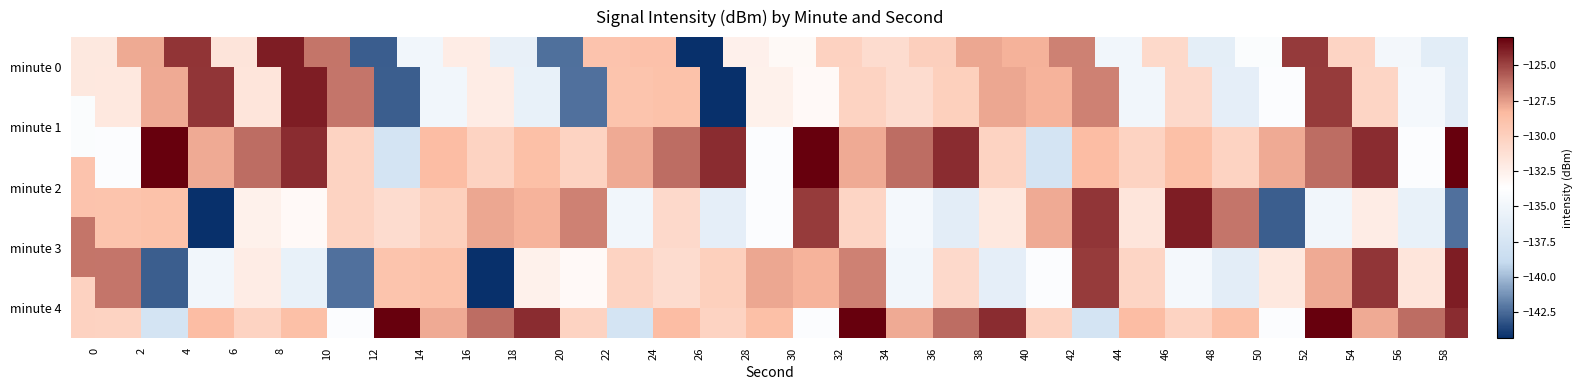

What is the sum of all minute 2 values?

-3958.2